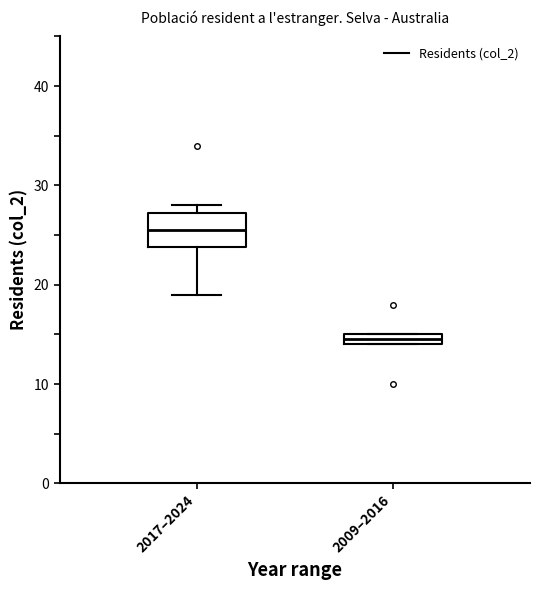

Where is the upper edge of the box for 2009–2016 on the y-axis? The values are not printed on the chart, so give them approximately, as read against the axis.

15